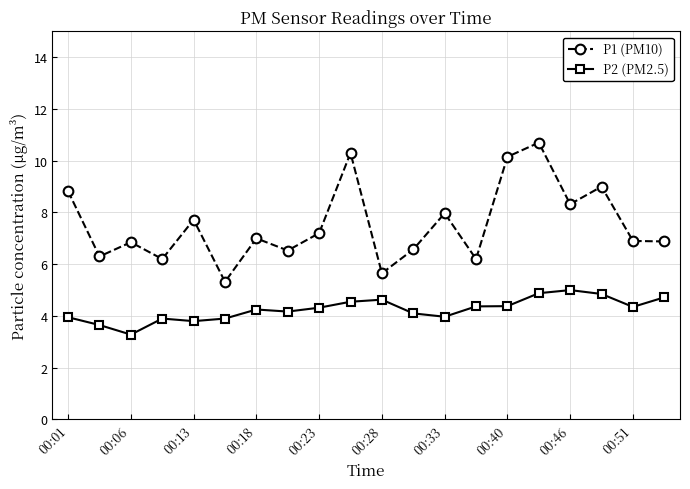

True or false: P1 (PM10) has more than 2 interior local peaks.

True